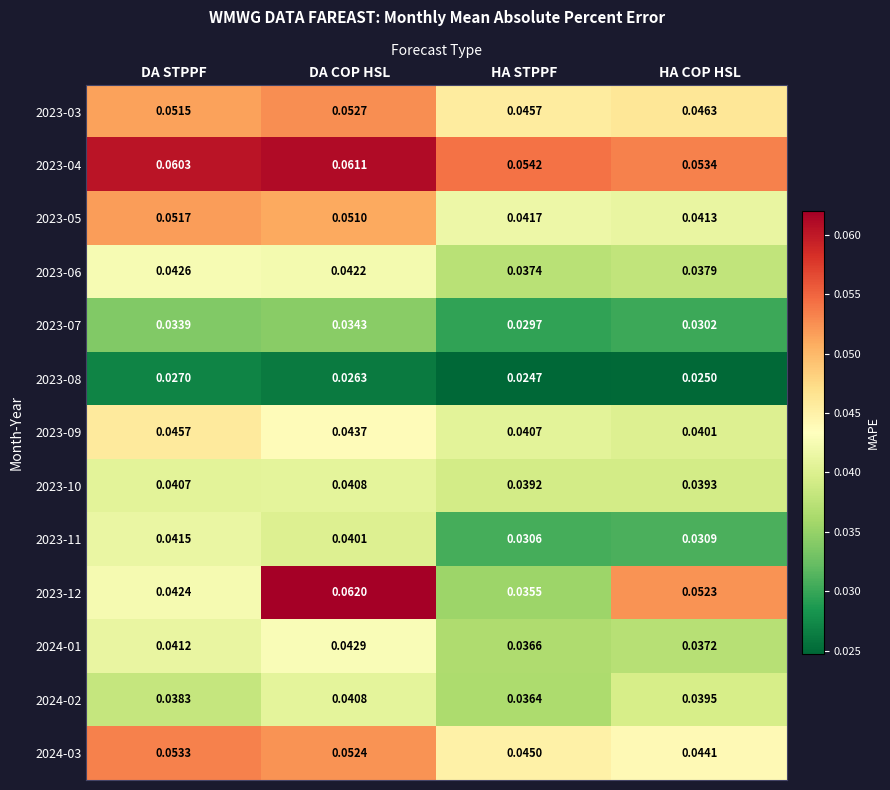

How many categories are shown in the chart?

4